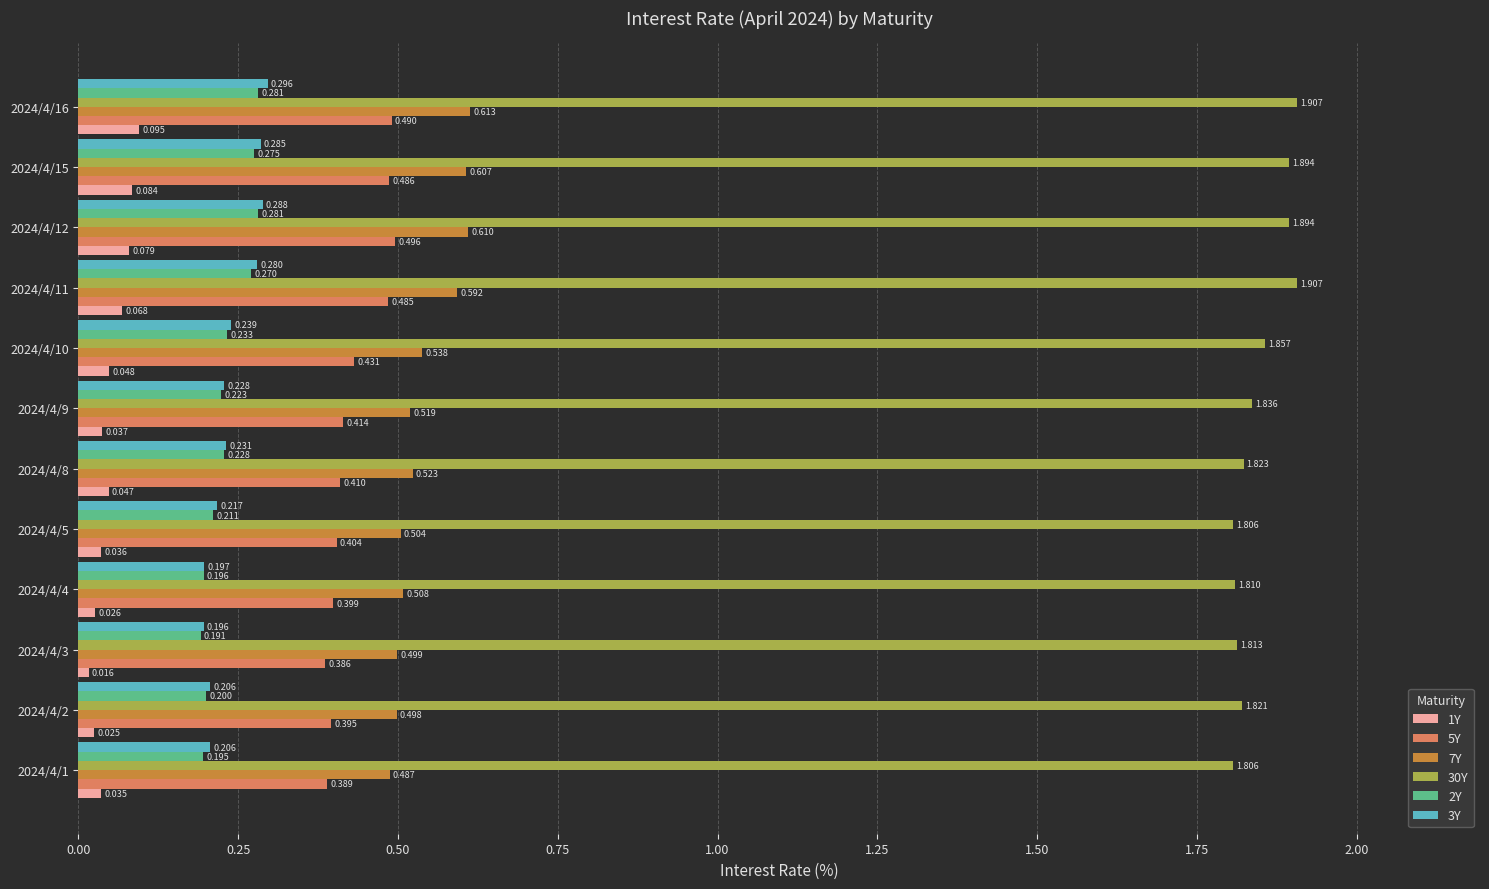

How many categories are shown in the chart?

12